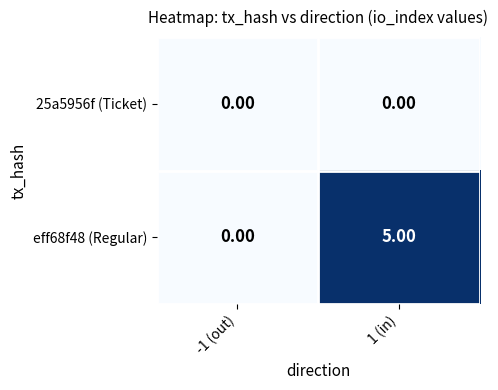

At 1 (in), list the series in order from largest to smallest.

eff68f48 (Regular), 25a5956f (Ticket)